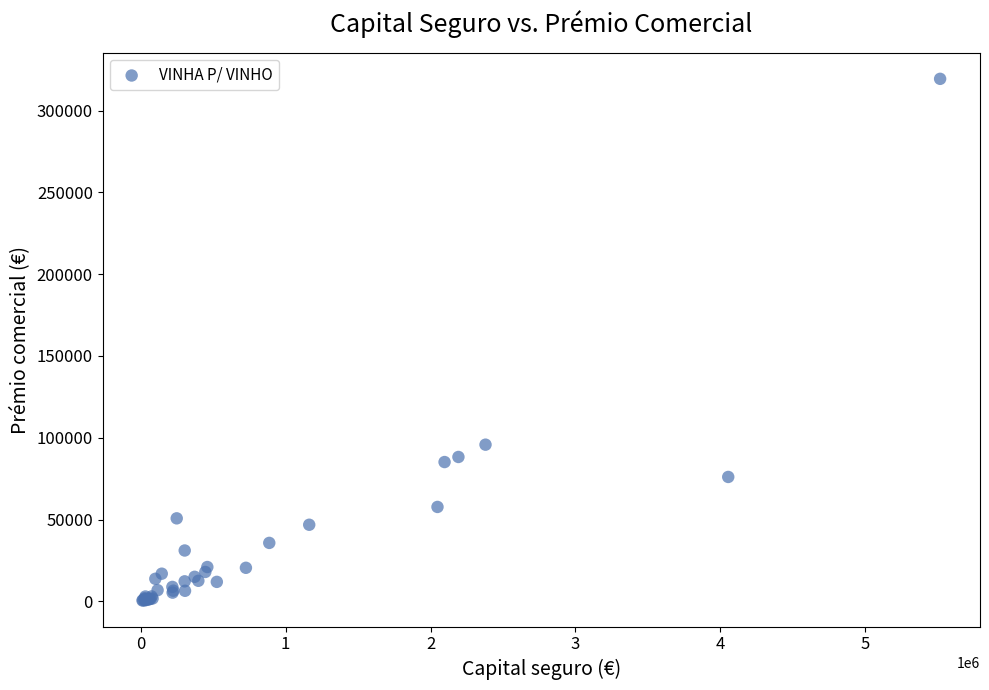

What Y value in the scatter plot is closest to 159981?

95772.7